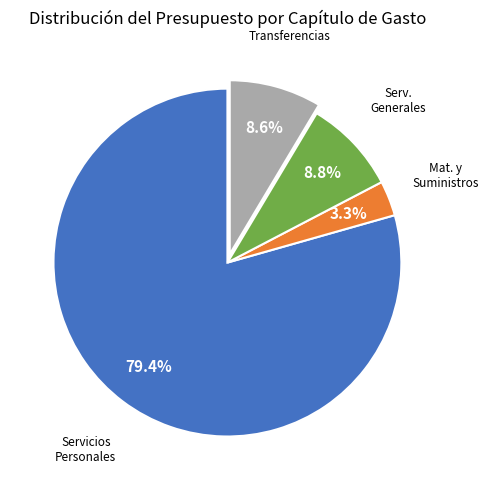

Does any single category account for the majority?

Yes